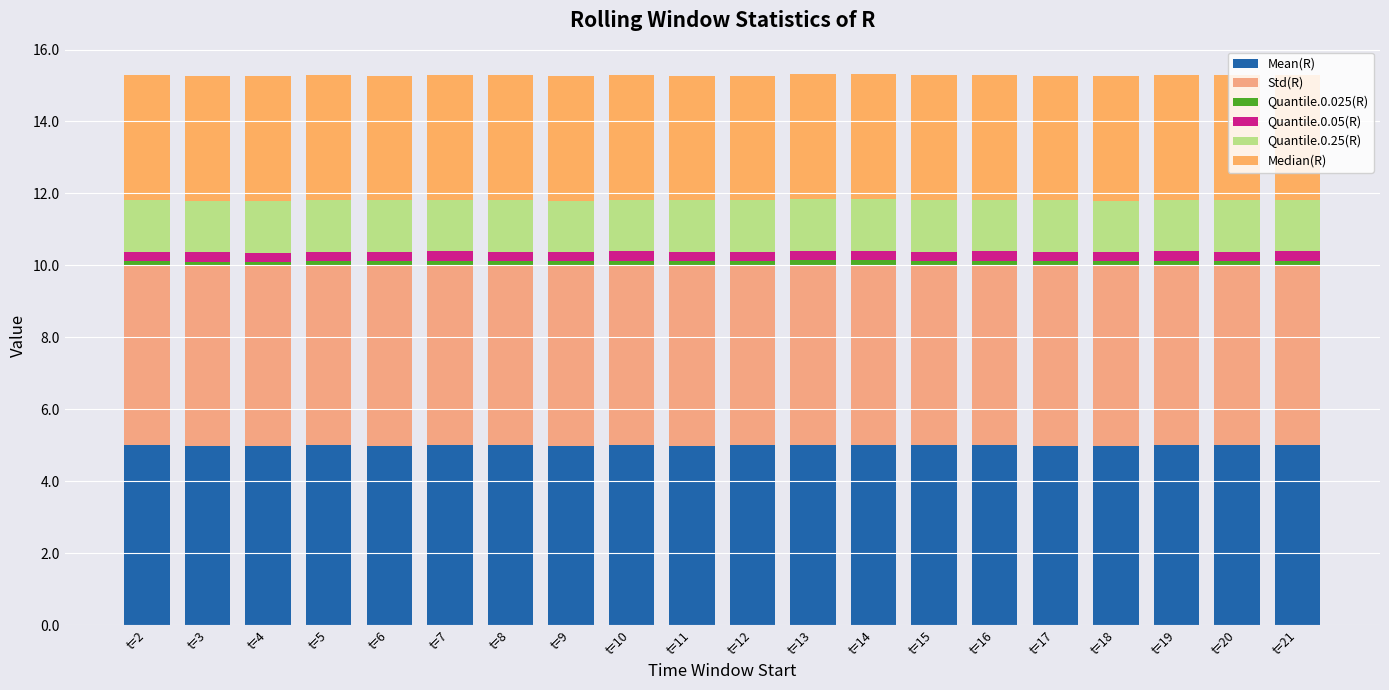

Are the bars grouped side by side (vs. stacked)?

No